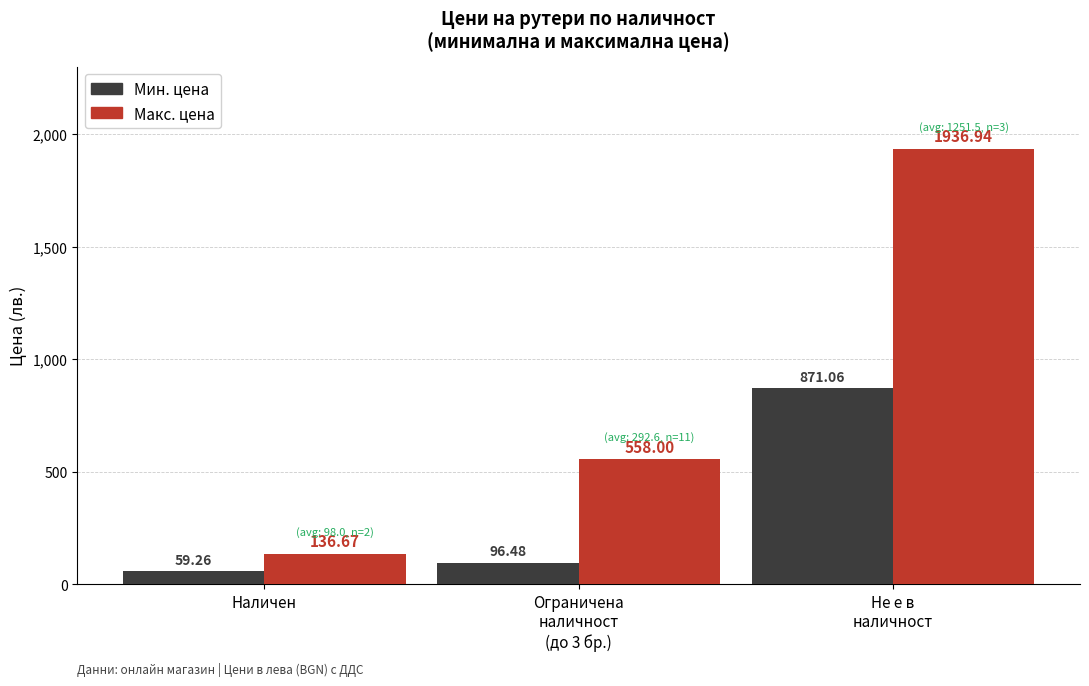

What value does the Макс. цена series have at Не е в
наличност?

1936.9